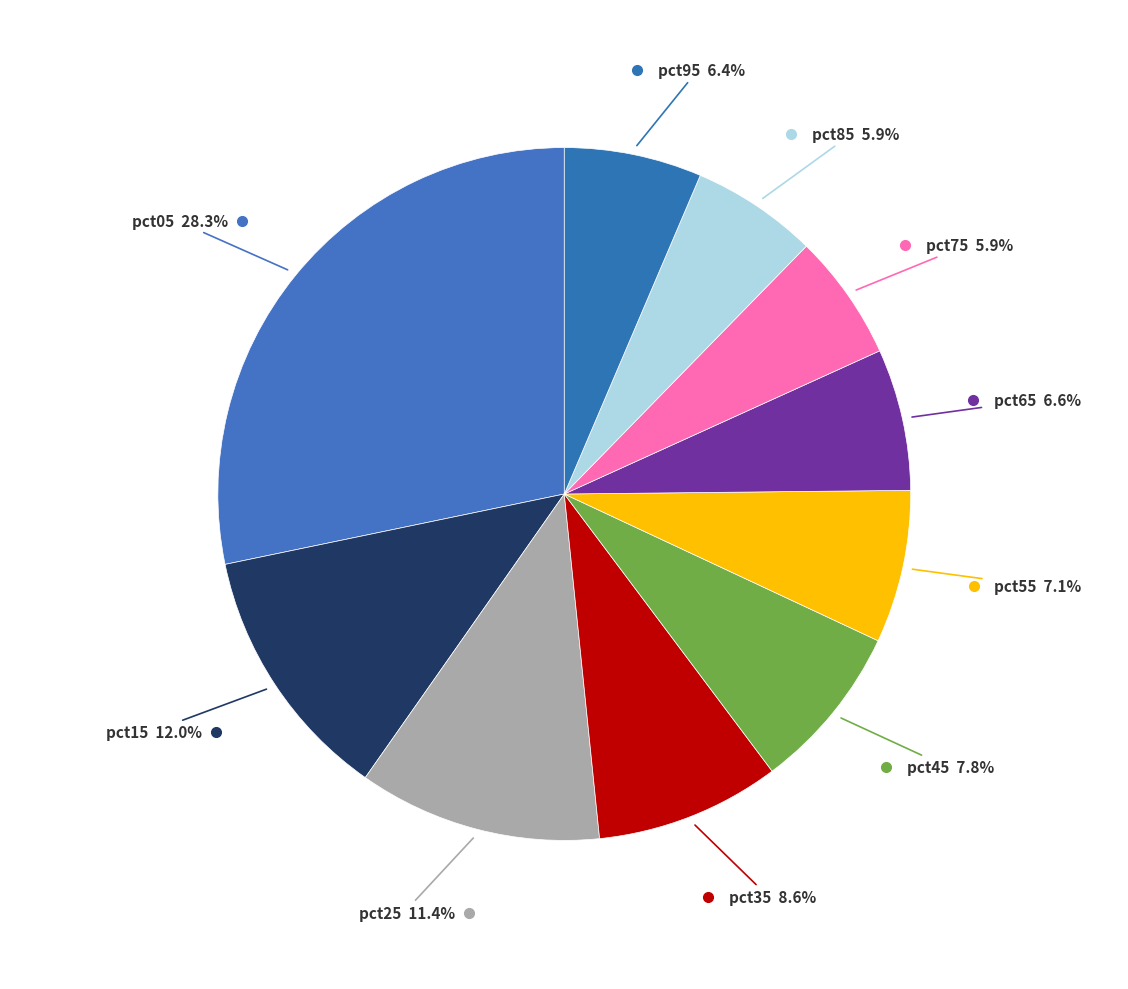

How many slices are in this pie chart?

10